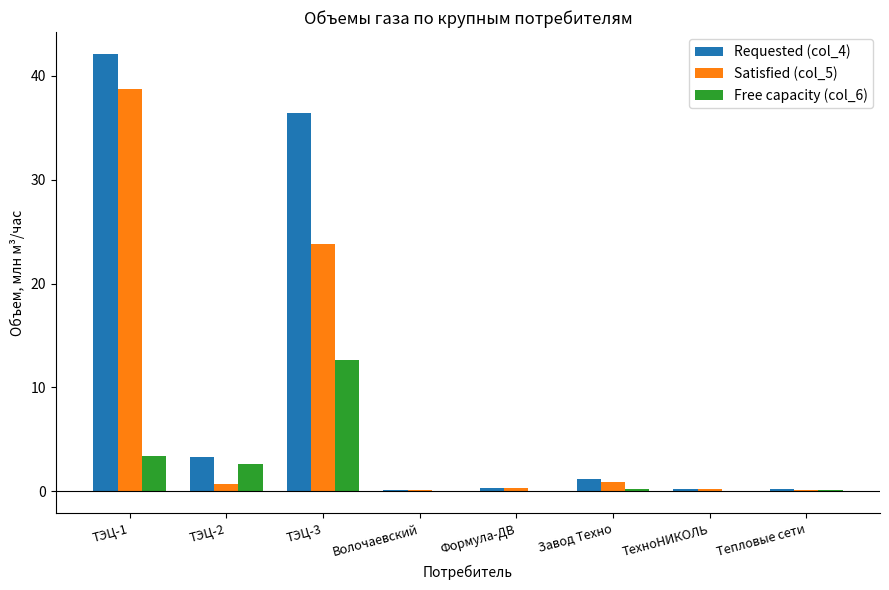

At which label does Satisfied (col_5) reach its peak?

ТЭЦ-1